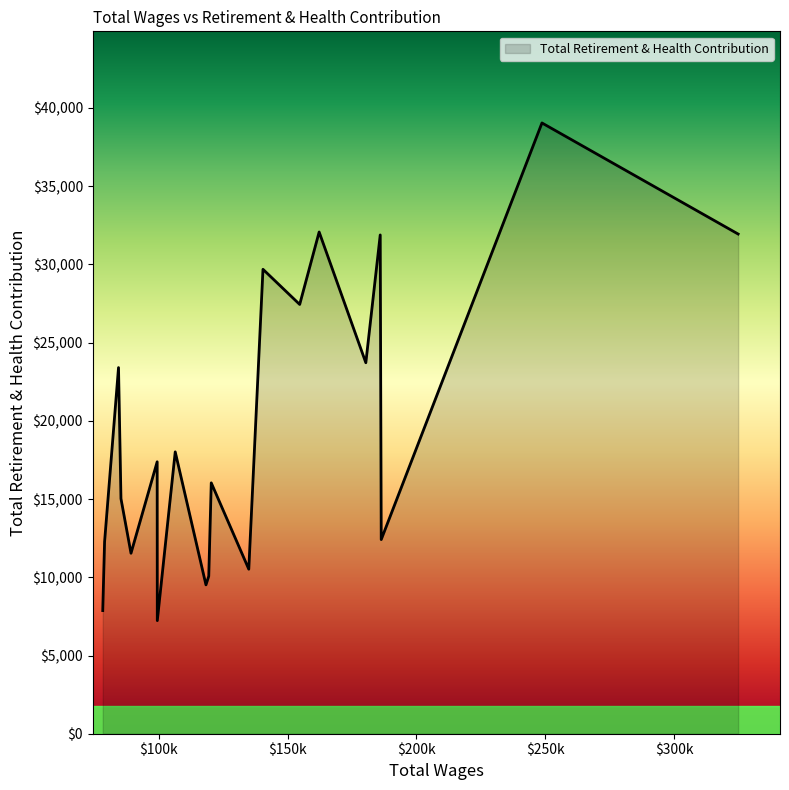

What is the smallest value displayed?

7230